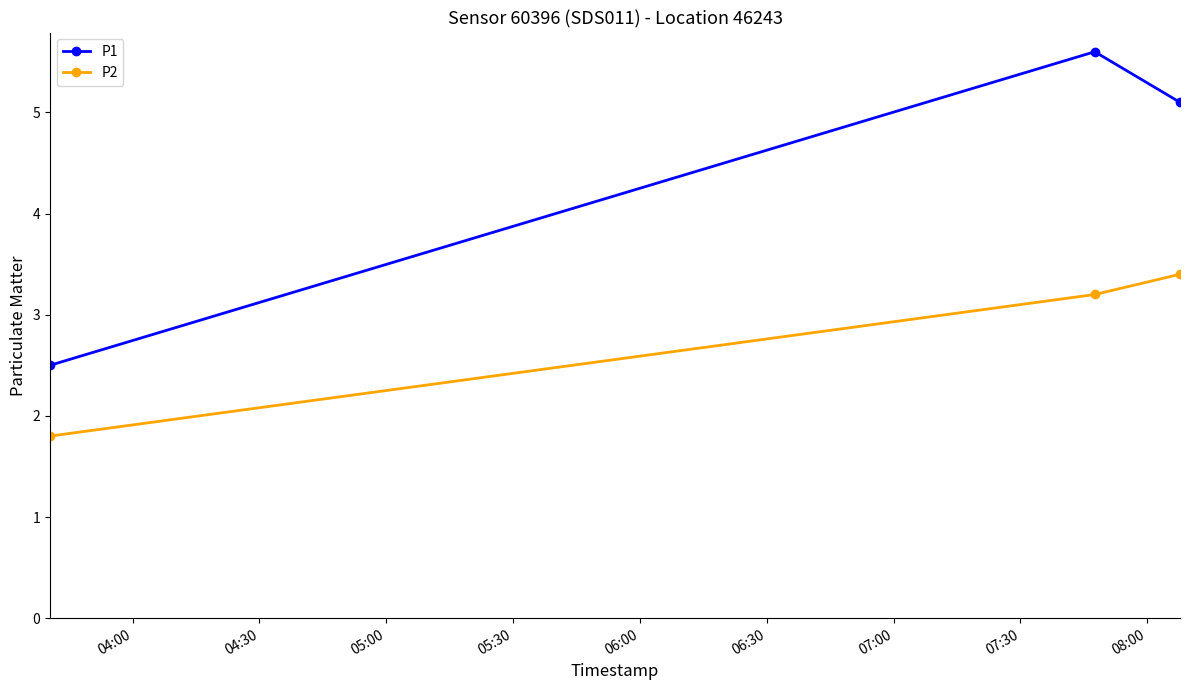

Which series has the largest total across all categories?

P1